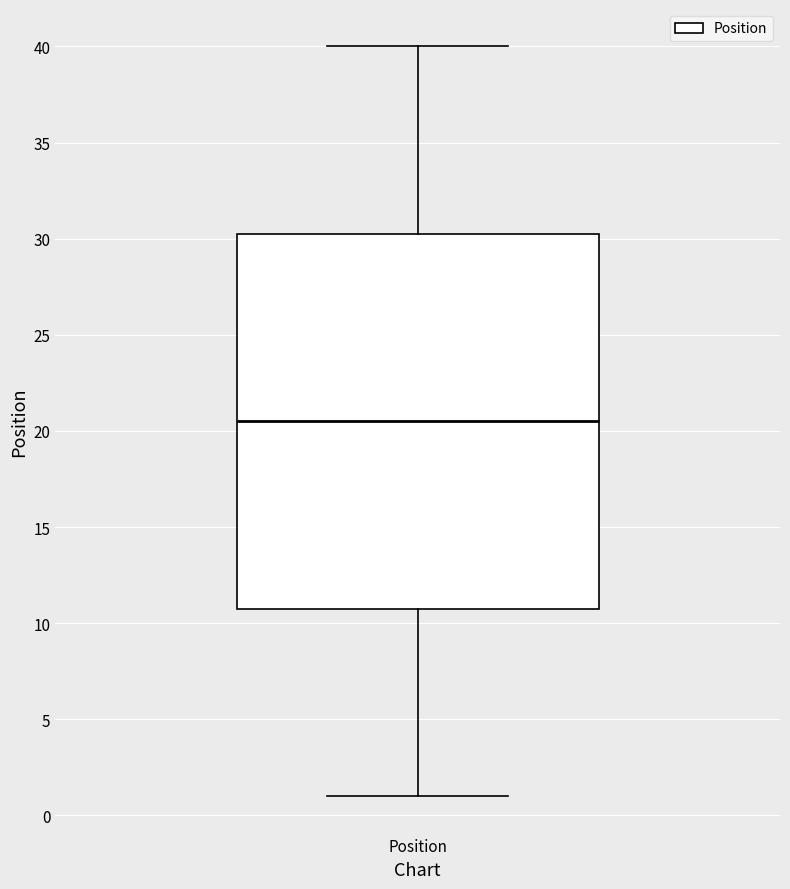

Transcribe this box plot: give where the median line is, the range the box spans, and where the two whiskers end, as read against the y-axis. The values are not printed on the chart, so give them approximately, as read against the axis.

median 20.5, box 11.0 to 30.5, whiskers 1.0 to 40.0